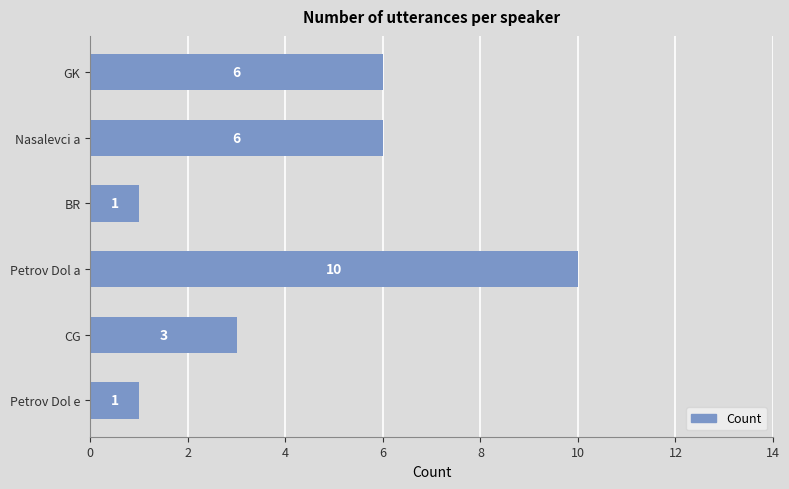

What is the sum of all values?

27